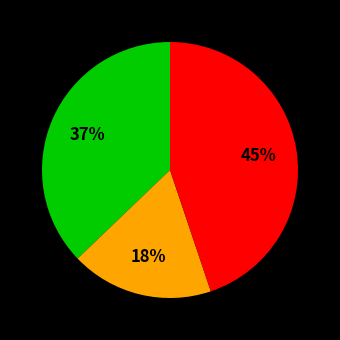

To the nearest percent, what is the difference between the largest and smallest slice percentages?

27%